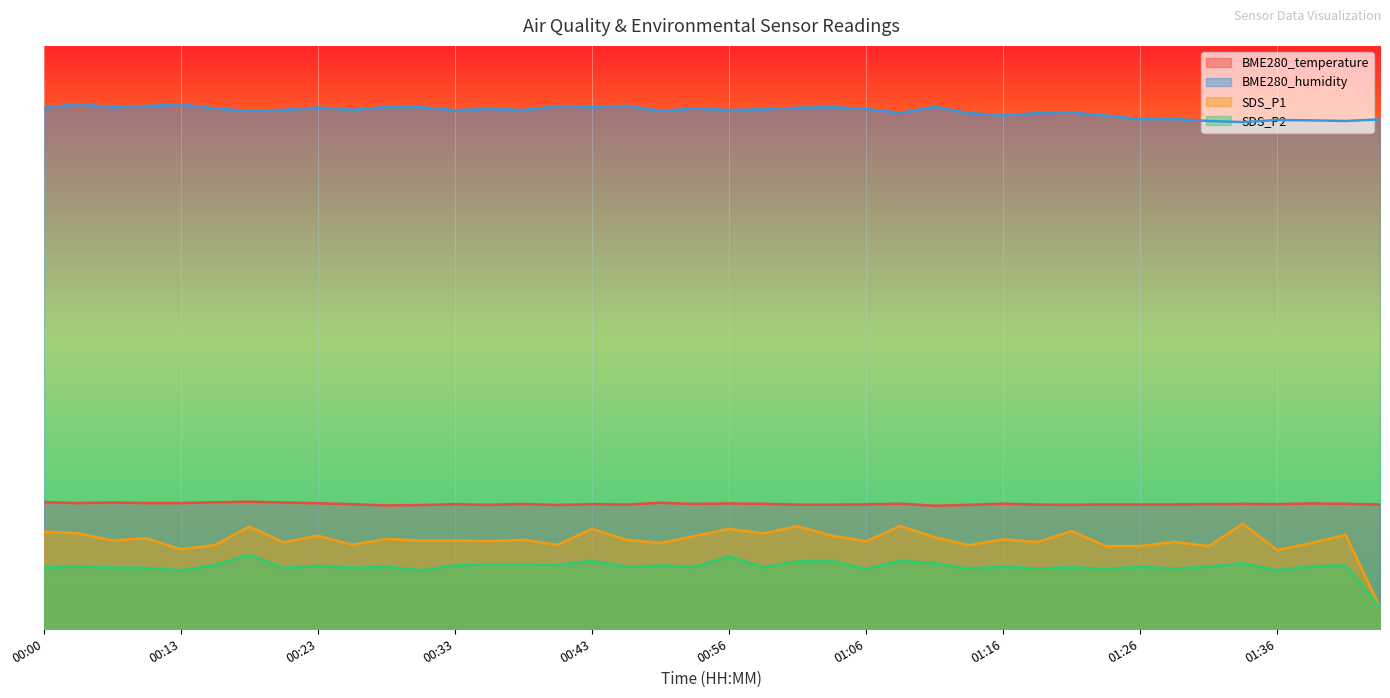

Is the value of SDS_P1 at 01:29 greater than the value of BME280_temperature at 01:29?

No